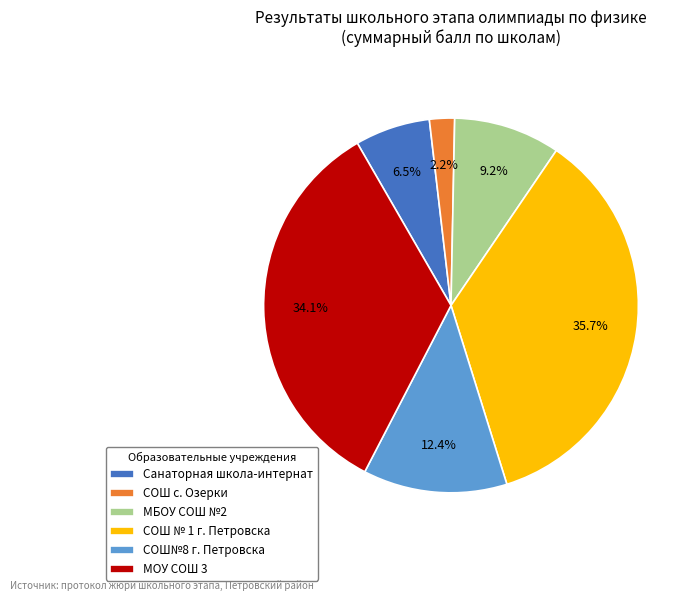

Between МОУ СОШ 3 and СОШ № 1 г. Петровска, which is larger?

СОШ № 1 г. Петровска